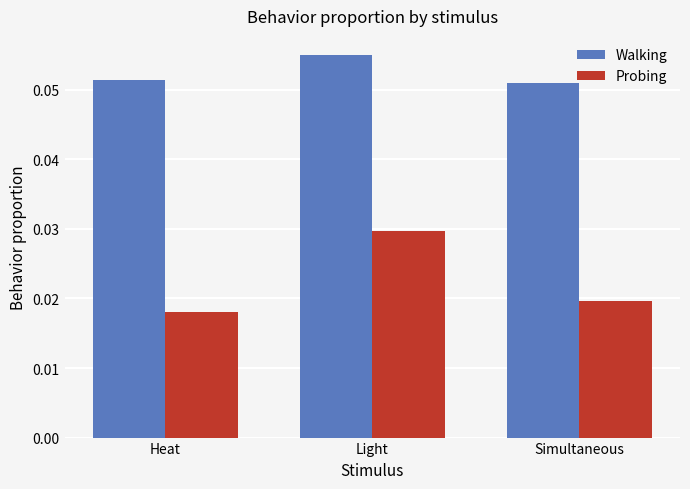

Which series has the largest range (max minus min)?

Probing